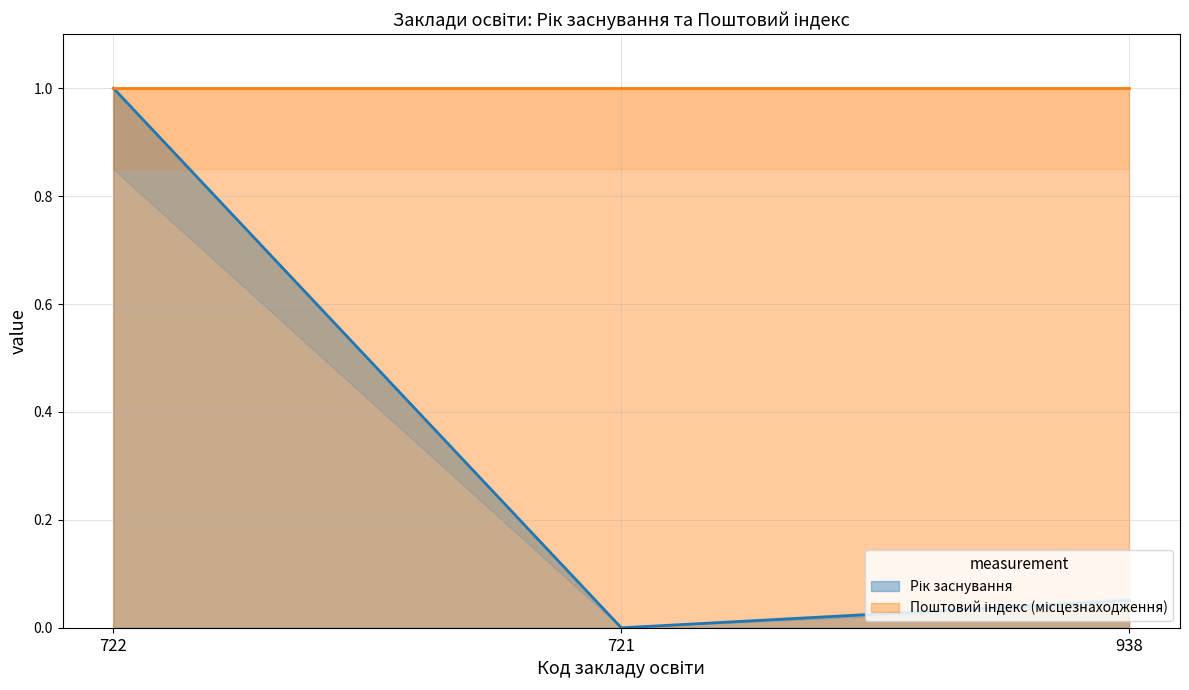

What is the maximum value shown in the chart?

1.0